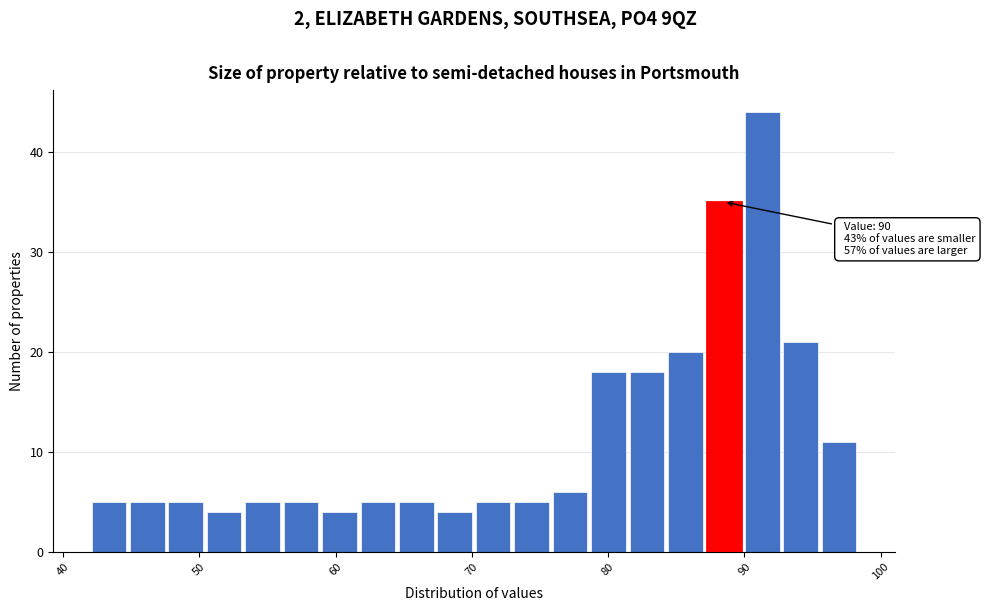

Read against the x-axis, roughly where is the centre of the tallest bar?

91